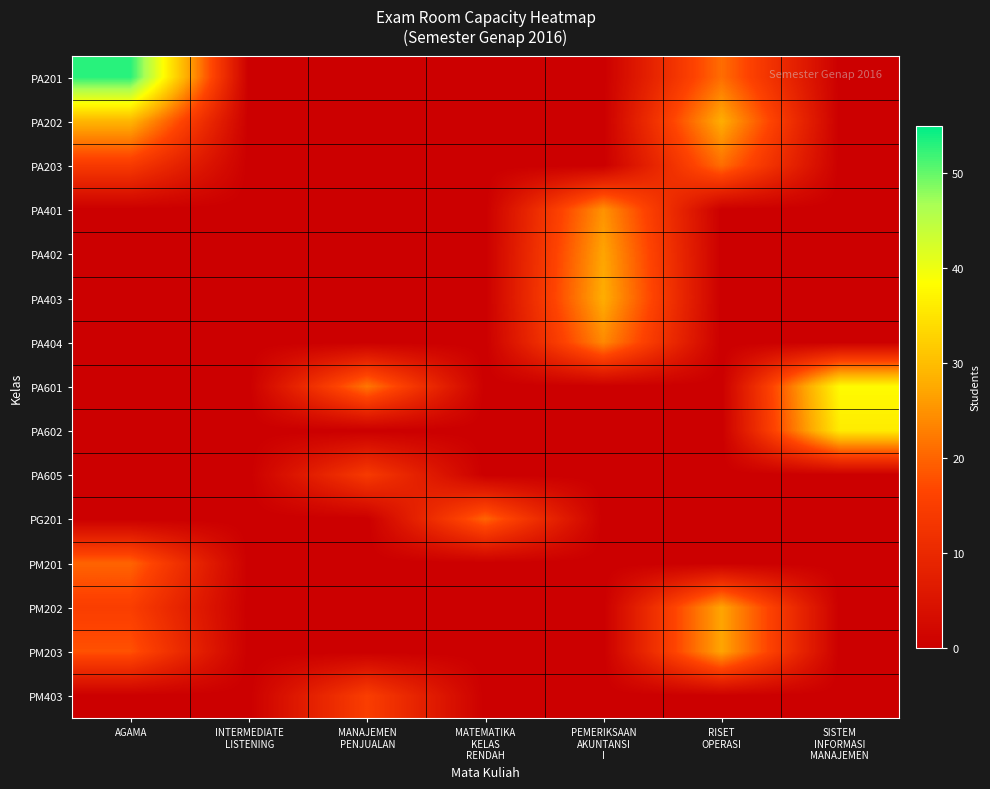

Reading left to right, extract all data points from this chart.

PA201: AGAMA=53	INTERMEDIATE
LISTENING=0	MANAJEMEN
PENJUALAN=0	MATEMATIKA
KELAS
RENDAH=0	PEMERIKSAAN
AKUNTANSI
I=0	RISET
OPERASI=21	SISTEM
INFORMASI
MANAJEMEN=0
PA202: AGAMA=29	INTERMEDIATE
LISTENING=0	MANAJEMEN
PENJUALAN=0	MATEMATIKA
KELAS
RENDAH=0	PEMERIKSAAN
AKUNTANSI
I=0	RISET
OPERASI=28	SISTEM
INFORMASI
MANAJEMEN=0
PA203: AGAMA=14	INTERMEDIATE
LISTENING=0	MANAJEMEN
PENJUALAN=0	MATEMATIKA
KELAS
RENDAH=0	PEMERIKSAAN
AKUNTANSI
I=0	RISET
OPERASI=21	SISTEM
INFORMASI
MANAJEMEN=0
PA401: AGAMA=0	INTERMEDIATE
LISTENING=0	MANAJEMEN
PENJUALAN=0	MATEMATIKA
KELAS
RENDAH=0	PEMERIKSAAN
AKUNTANSI
I=25	RISET
OPERASI=0	SISTEM
INFORMASI
MANAJEMEN=0
PA402: AGAMA=0	INTERMEDIATE
LISTENING=0	MANAJEMEN
PENJUALAN=0	MATEMATIKA
KELAS
RENDAH=0	PEMERIKSAAN
AKUNTANSI
I=27	RISET
OPERASI=0	SISTEM
INFORMASI
MANAJEMEN=0
PA403: AGAMA=0	INTERMEDIATE
LISTENING=0	MANAJEMEN
PENJUALAN=0	MATEMATIKA
KELAS
RENDAH=0	PEMERIKSAAN
AKUNTANSI
I=28	RISET
OPERASI=0	SISTEM
INFORMASI
MANAJEMEN=0
PA404: AGAMA=0	INTERMEDIATE
LISTENING=0	MANAJEMEN
PENJUALAN=0	MATEMATIKA
KELAS
RENDAH=0	PEMERIKSAAN
AKUNTANSI
I=24	RISET
OPERASI=0	SISTEM
INFORMASI
MANAJEMEN=0
PA601: AGAMA=0	INTERMEDIATE
LISTENING=0	MANAJEMEN
PENJUALAN=22	MATEMATIKA
KELAS
RENDAH=0	PEMERIKSAAN
AKUNTANSI
I=0	RISET
OPERASI=0	SISTEM
INFORMASI
MANAJEMEN=38
PA602: AGAMA=0	INTERMEDIATE
LISTENING=0	MANAJEMEN
PENJUALAN=0	MATEMATIKA
KELAS
RENDAH=0	PEMERIKSAAN
AKUNTANSI
I=0	RISET
OPERASI=0	SISTEM
INFORMASI
MANAJEMEN=36
PA605: AGAMA=0	INTERMEDIATE
LISTENING=0	MANAJEMEN
PENJUALAN=14	MATEMATIKA
KELAS
RENDAH=0	PEMERIKSAAN
AKUNTANSI
I=0	RISET
OPERASI=0	SISTEM
INFORMASI
MANAJEMEN=0
PG201: AGAMA=0	INTERMEDIATE
LISTENING=0	MANAJEMEN
PENJUALAN=0	MATEMATIKA
KELAS
RENDAH=20	PEMERIKSAAN
AKUNTANSI
I=0	RISET
OPERASI=0	SISTEM
INFORMASI
MANAJEMEN=0
PM201: AGAMA=20	INTERMEDIATE
LISTENING=0	MANAJEMEN
PENJUALAN=0	MATEMATIKA
KELAS
RENDAH=0	PEMERIKSAAN
AKUNTANSI
I=0	RISET
OPERASI=0	SISTEM
INFORMASI
MANAJEMEN=0
PM202: AGAMA=15	INTERMEDIATE
LISTENING=0	MANAJEMEN
PENJUALAN=0	MATEMATIKA
KELAS
RENDAH=0	PEMERIKSAAN
AKUNTANSI
I=0	RISET
OPERASI=27	SISTEM
INFORMASI
MANAJEMEN=0
PM203: AGAMA=18	INTERMEDIATE
LISTENING=0	MANAJEMEN
PENJUALAN=0	MATEMATIKA
KELAS
RENDAH=0	PEMERIKSAAN
AKUNTANSI
I=0	RISET
OPERASI=27	SISTEM
INFORMASI
MANAJEMEN=0
PM403: AGAMA=0	INTERMEDIATE
LISTENING=0	MANAJEMEN
PENJUALAN=15	MATEMATIKA
KELAS
RENDAH=0	PEMERIKSAAN
AKUNTANSI
I=0	RISET
OPERASI=0	SISTEM
INFORMASI
MANAJEMEN=0